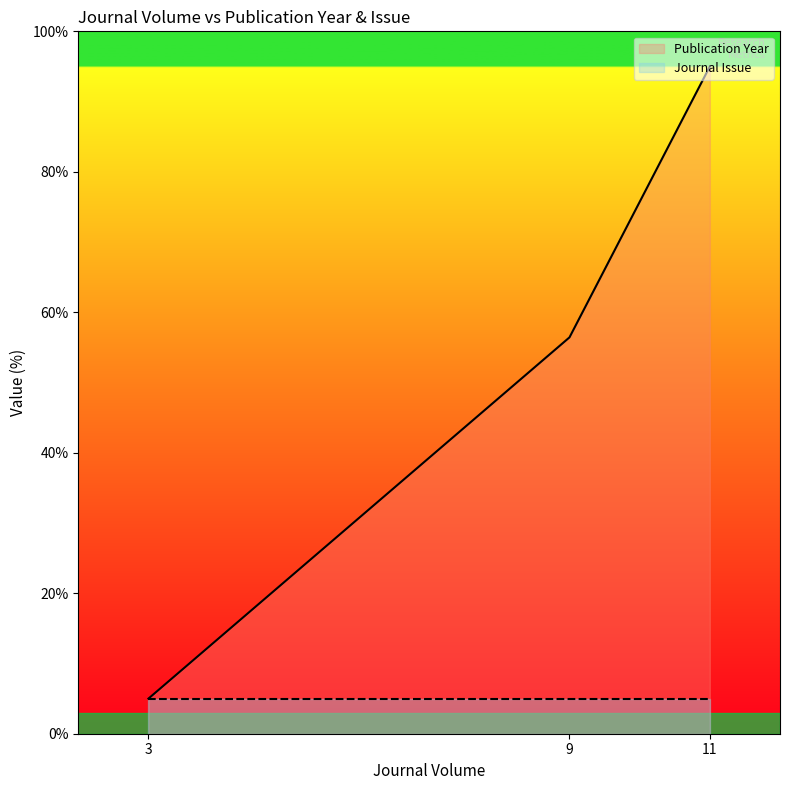

Rank the categories by value from lowest to highest.

3, 9, 11